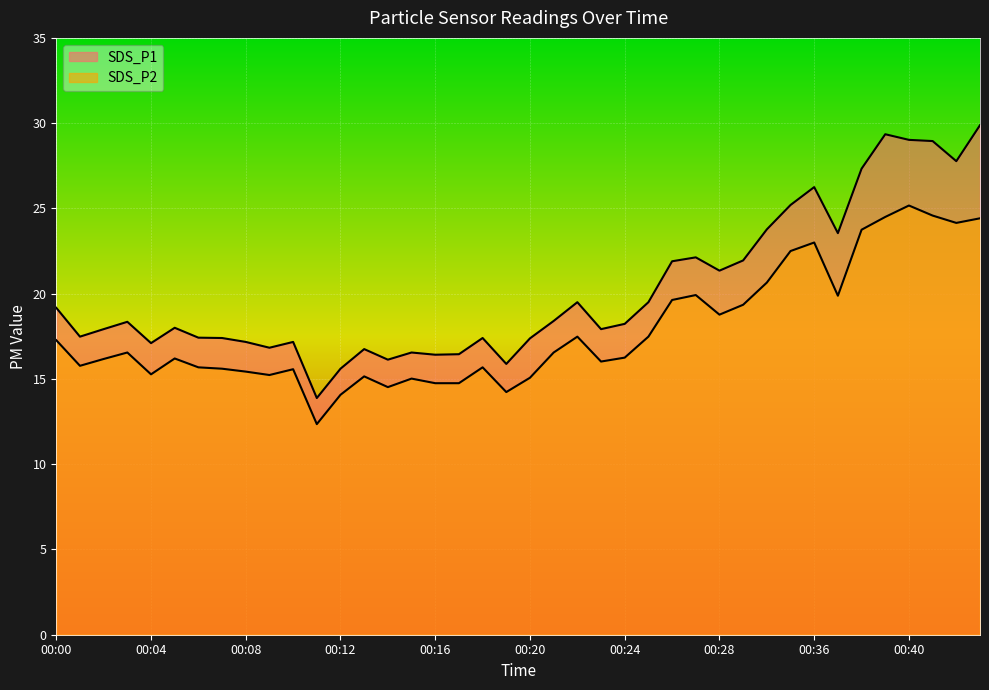

Which series changed the most between 00:24 and 00:42?

SDS_P1